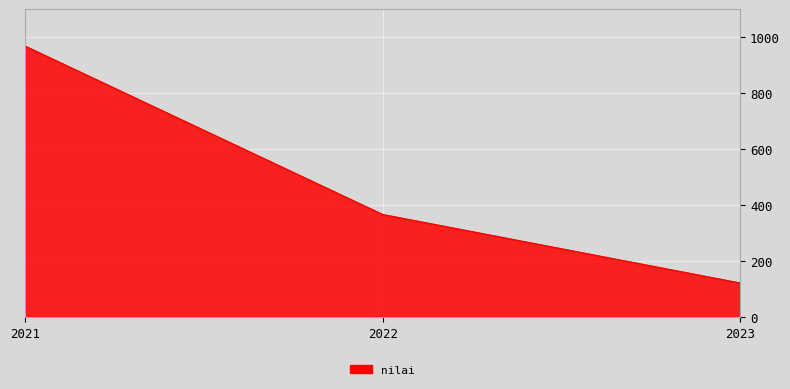

At which label is the value closest to 544?

2022